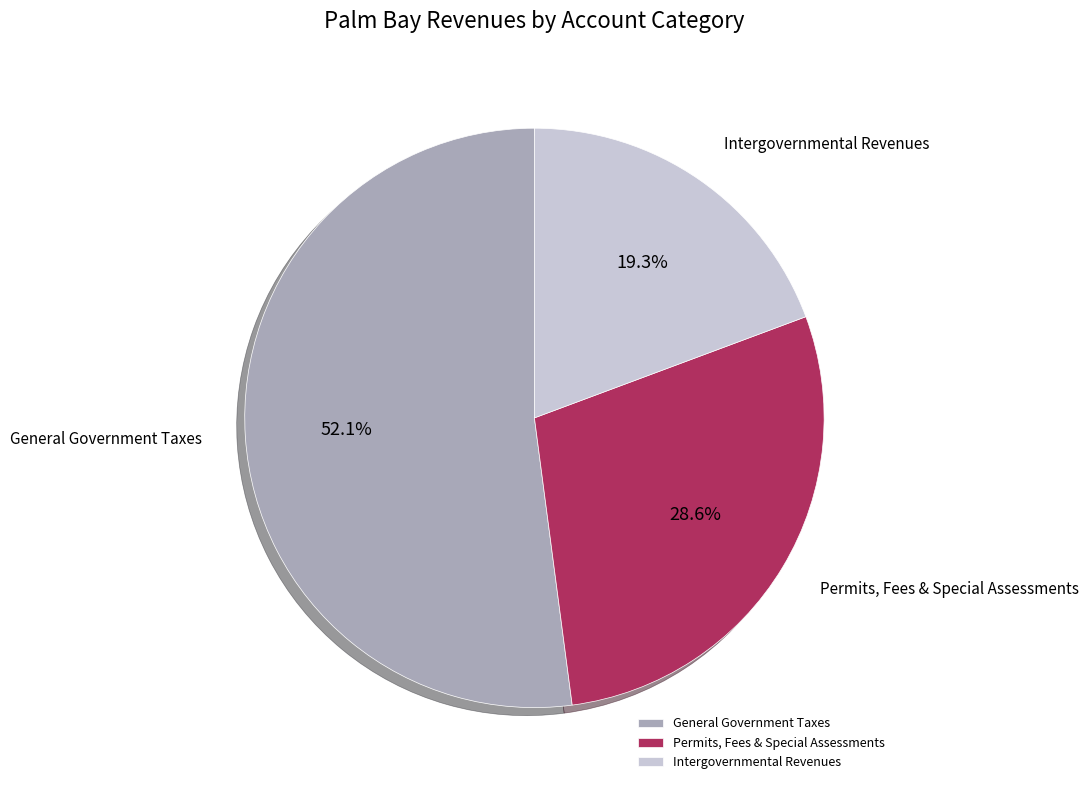

Which slice is the smallest?

Intergovernmental Revenues